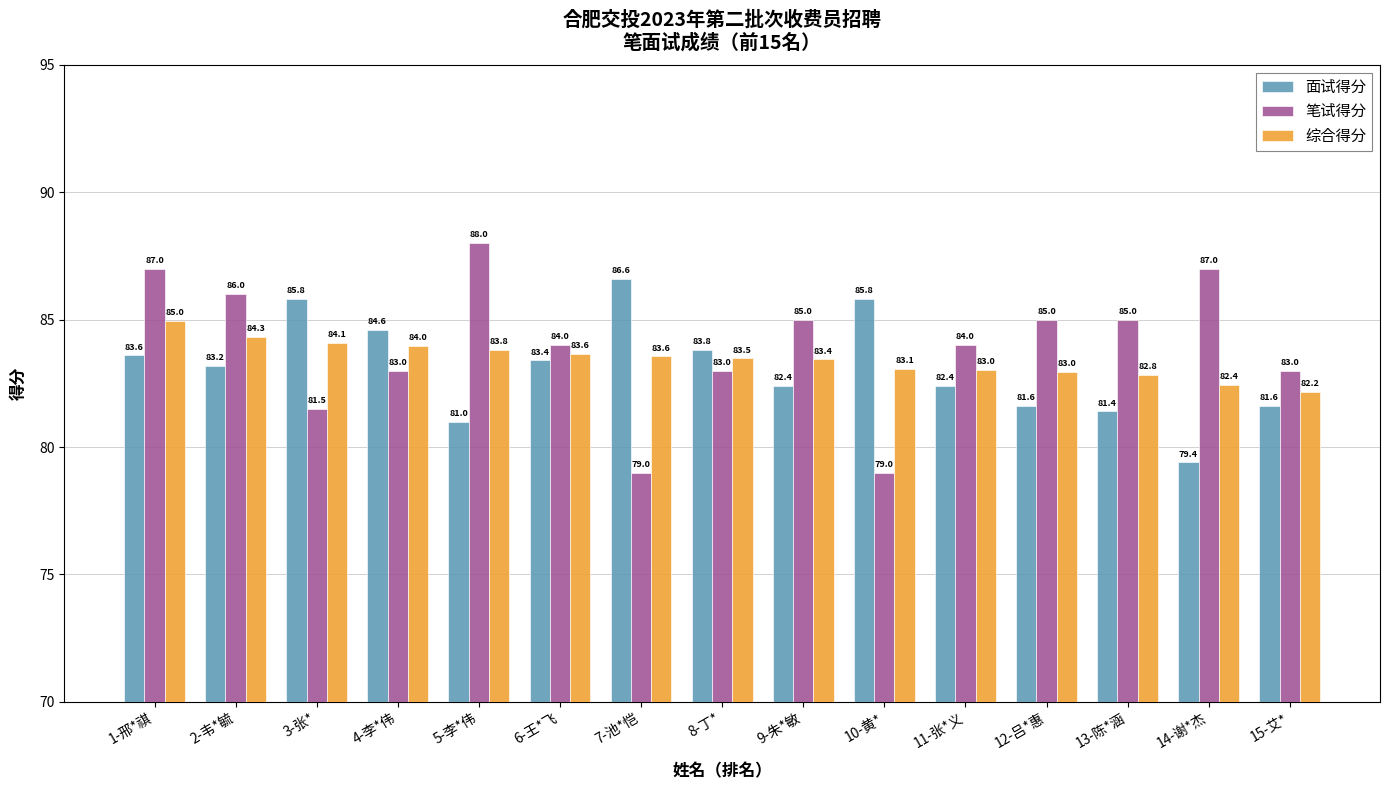

Reading left to right, what are all the values shown in this chart?

面试得分: 1-邢*祺=83.6	2-韦*毓=83.2	3-张*=85.8	4-李*伟=84.6	5-李*伟=81.0	6-王*飞=83.4	7-池*恺=86.6	8-丁*=83.8	9-朱*敏=82.4	10-黄*=85.8	11-张*义=82.4	12-吕*惠=81.6	13-陈*涵=81.4	14-谢*杰=79.4	15-艾*=81.6
笔试得分: 1-邢*祺=87.0	2-韦*毓=86.0	3-张*=81.5	4-李*伟=83.0	5-李*伟=88.0	6-王*飞=84.0	7-池*恺=79.0	8-丁*=83.0	9-朱*敏=85.0	10-黄*=79.0	11-张*义=84.0	12-吕*惠=85.0	13-陈*涵=85.0	14-谢*杰=87.0	15-艾*=83.0
综合得分: 1-邢*祺=85.0	2-韦*毓=84.3	3-张*=84.1	4-李*伟=84.0	5-李*伟=83.8	6-王*飞=83.6	7-池*恺=83.6	8-丁*=83.5	9-朱*敏=83.4	10-黄*=83.1	11-张*义=83.0	12-吕*惠=83.0	13-陈*涵=82.8	14-谢*杰=82.4	15-艾*=82.2